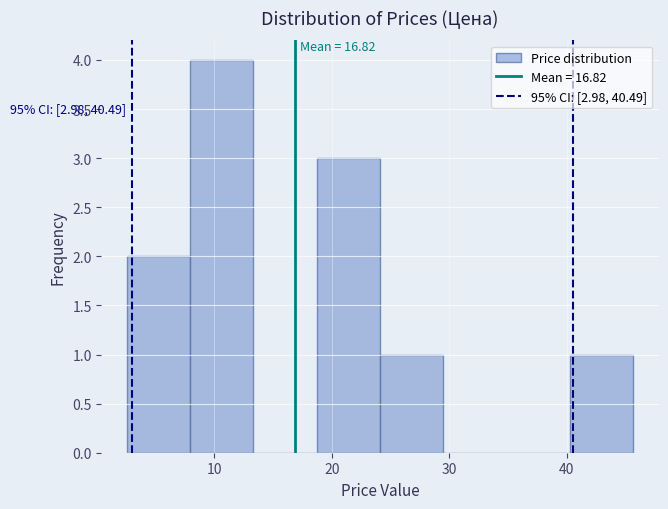

Which range on the x-axis has the tallest bar?

8 to 13